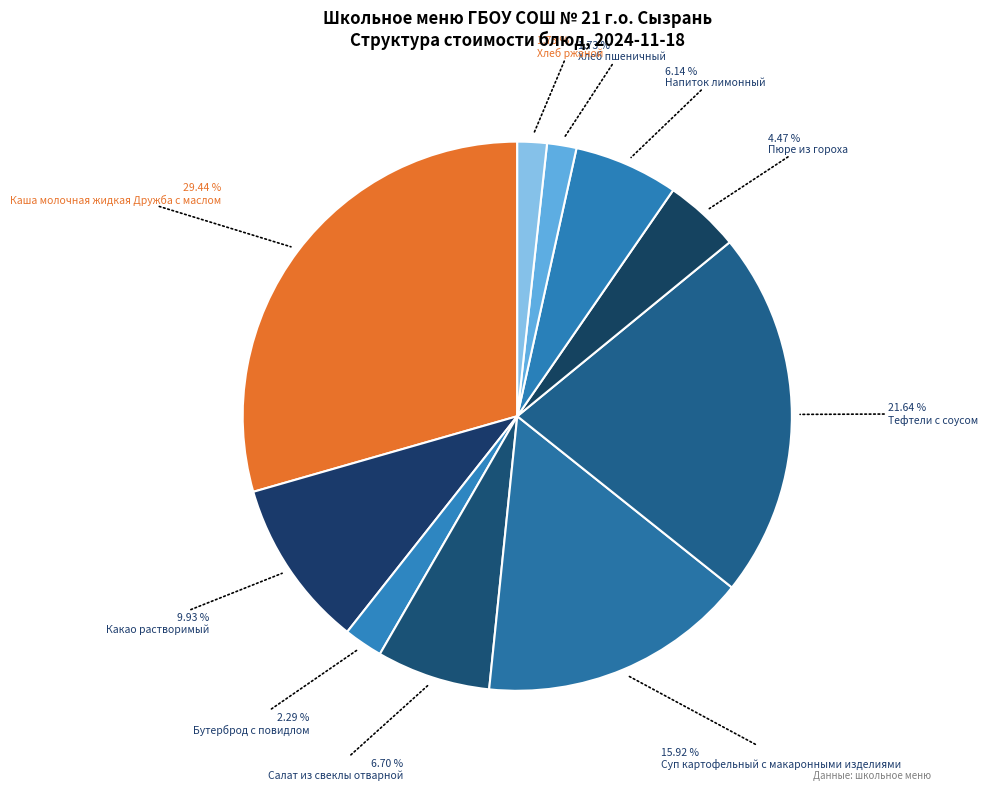

How many segments does this pie chart have?

10